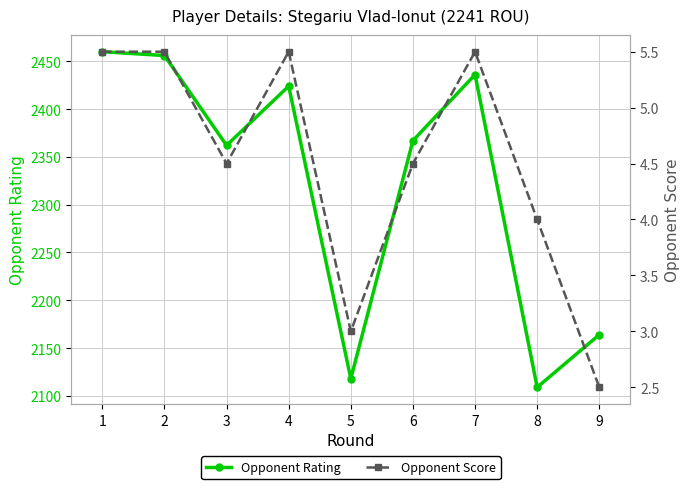

Reading left to right, extract all data points from this chart.

Opponent Rating: 2460.0	2456.0	2362.0	2424.0	2118.0	2367.0	2436.0	2109.0	2164.0
Opponent Score: 5.5	5.5	4.5	5.5	3.0	4.5	5.5	4.0	2.5